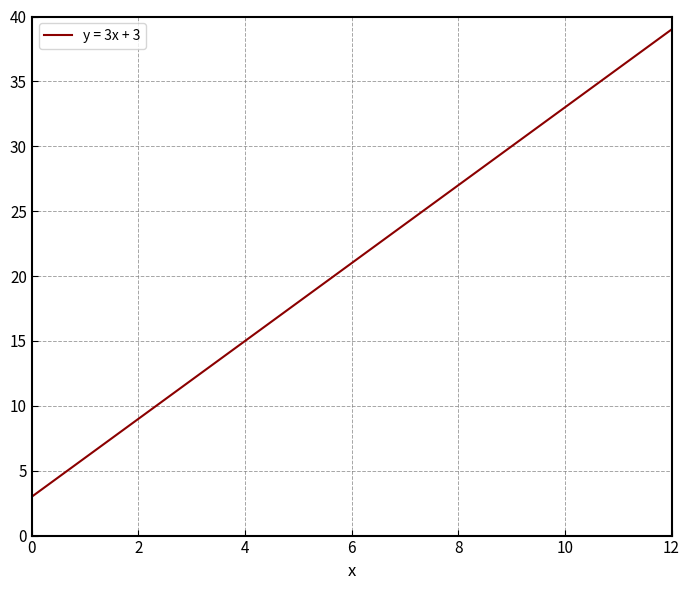

How many distinct data groups are displayed?

1